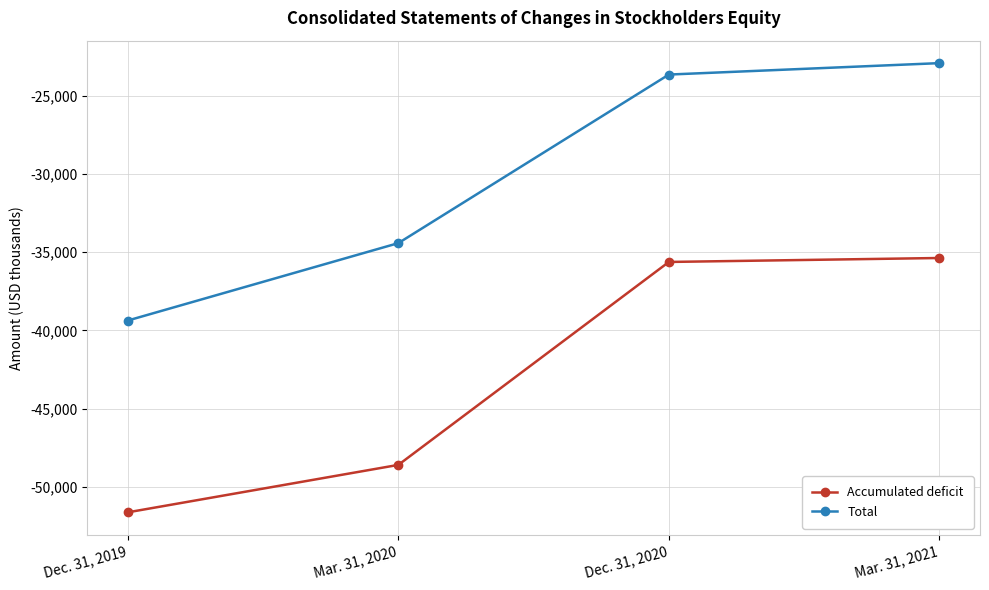

How many data points in Accumulated deficit are less than -35618?

2